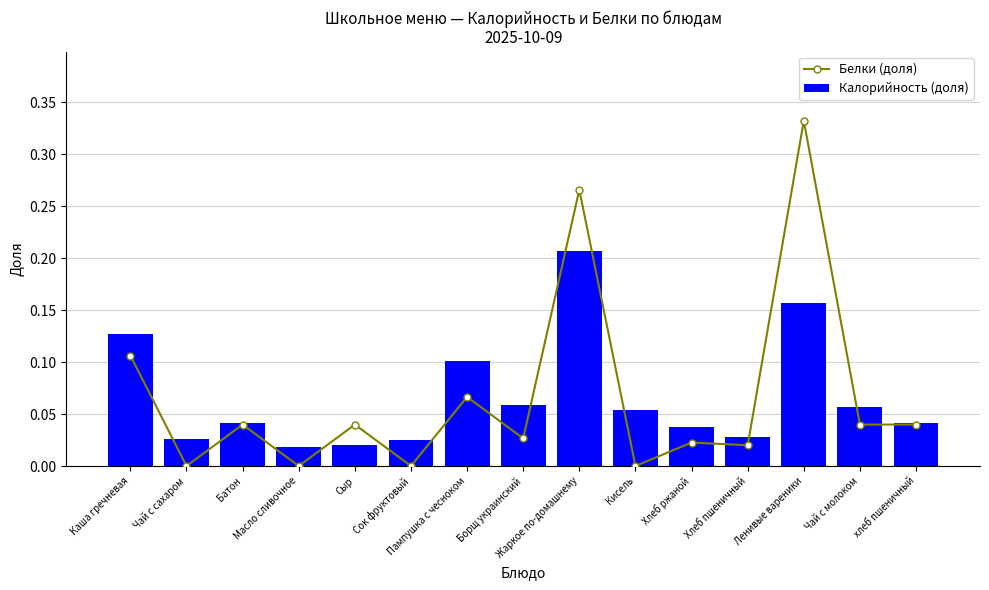

Which series has the largest range (max minus min)?

Белки (доля)